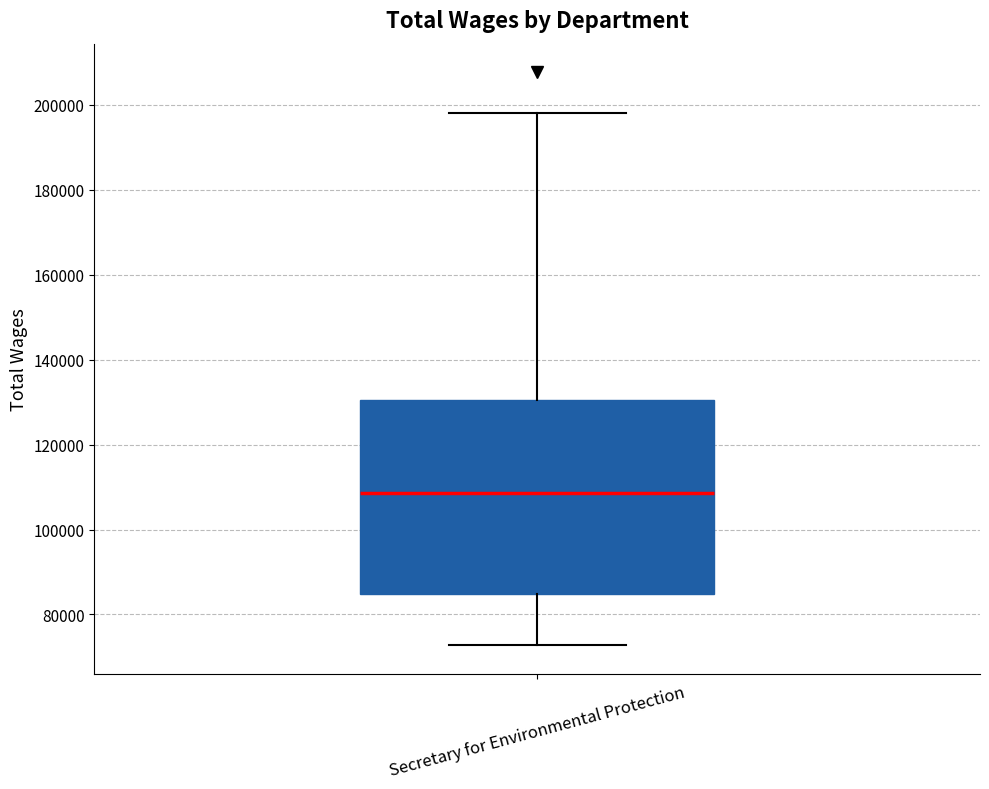

Transcribe this box plot: give where the median line is, the range the box spans, and where the two whiskers end, as read against the y-axis. The values are not printed on the chart, so give them approximately, as read against the axis.

median 108000, box 84000 to 130000, whiskers 72000 to 198000